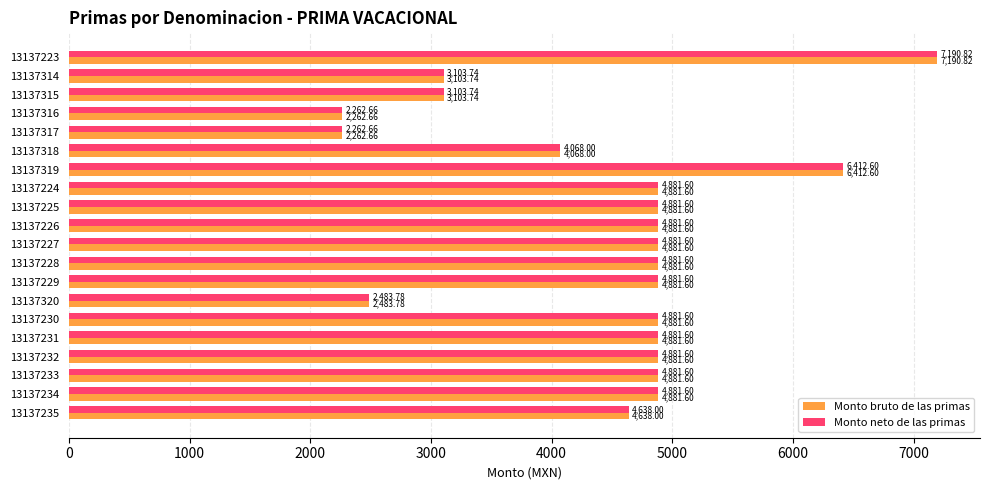

What is the sum of all Monto bruto de las primas values?

89223.6